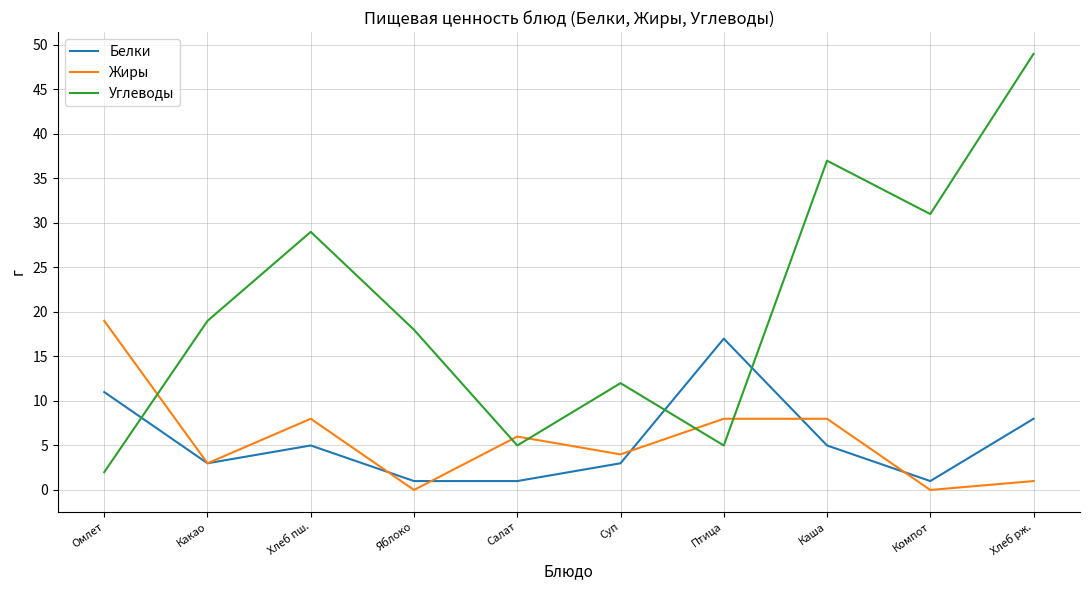

Which series changed the most between Хлеб пш. and Каша?

Углеводы